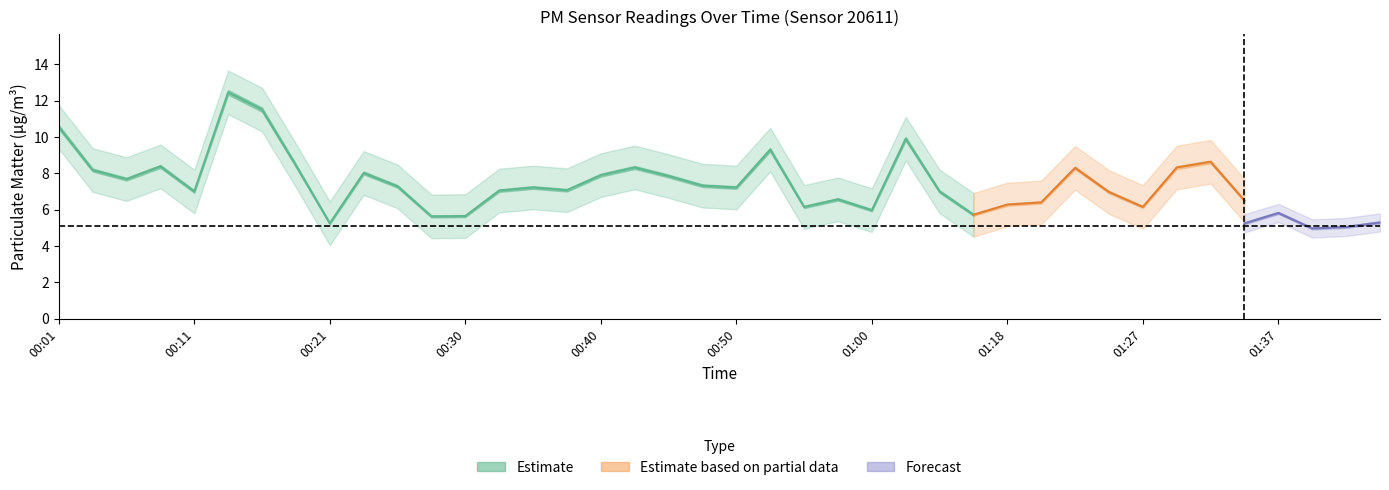

How many interior local peaks does the P1 series have?

11